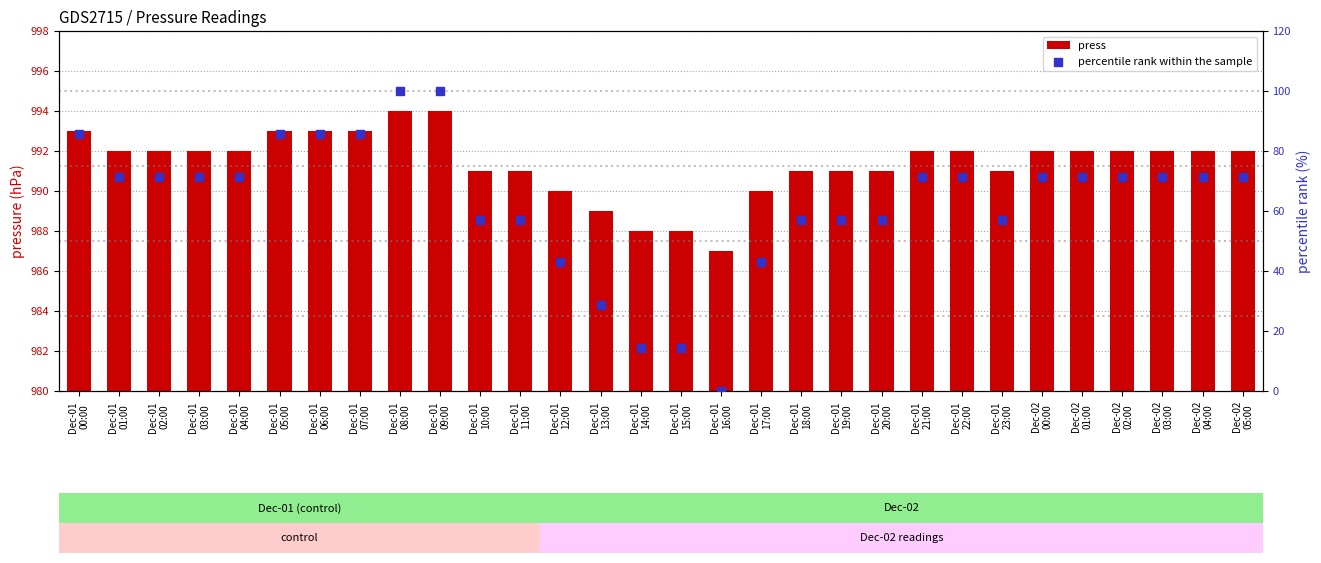

Which series contains the highest Y value?

press